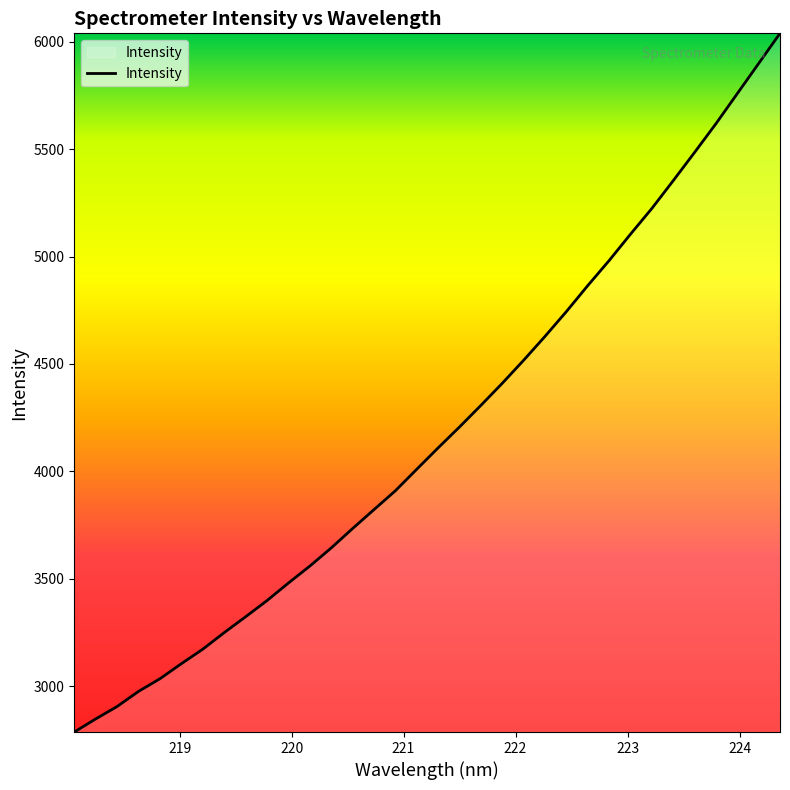

What is the greatest value displayed?

6039.1